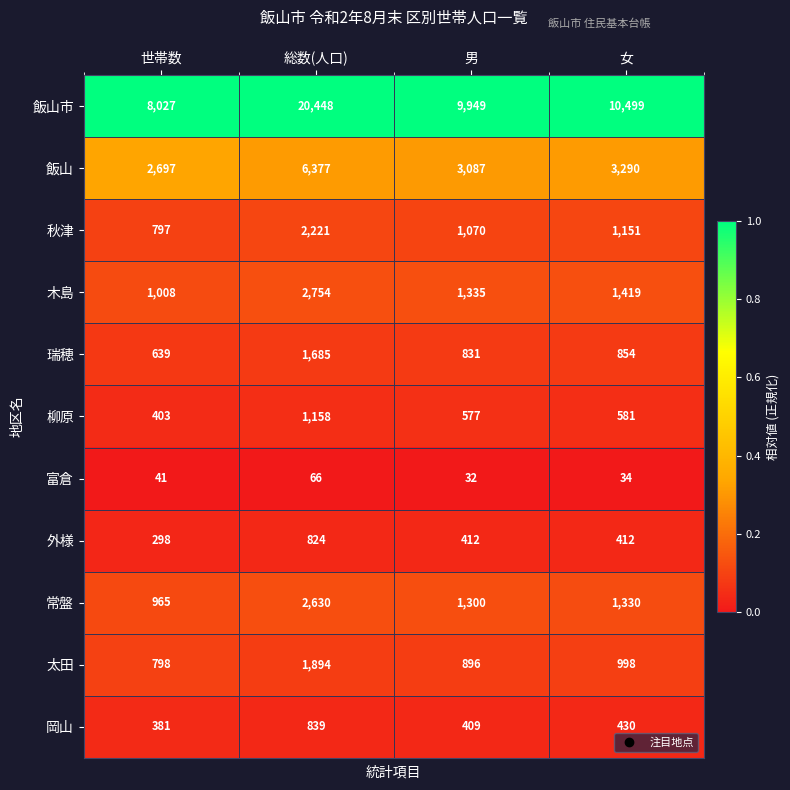

What is the spread (max minus min) of values at 女?

10465